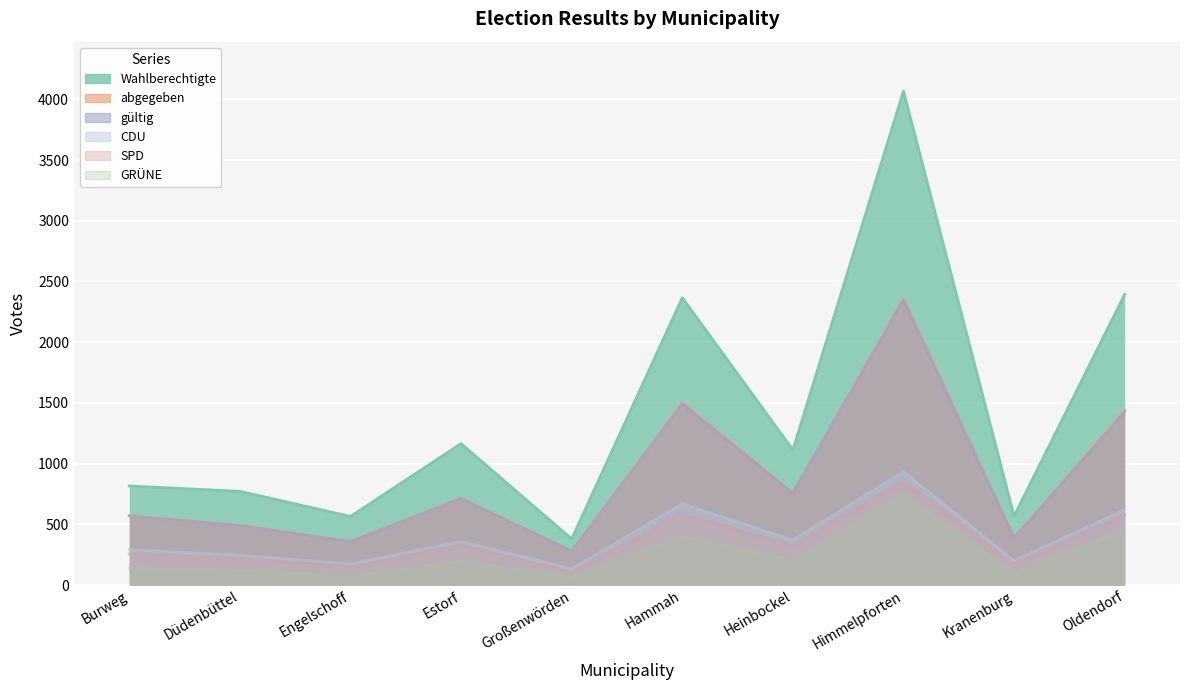

True or false: Wahlberechtigte and SPD cross at least once.

False